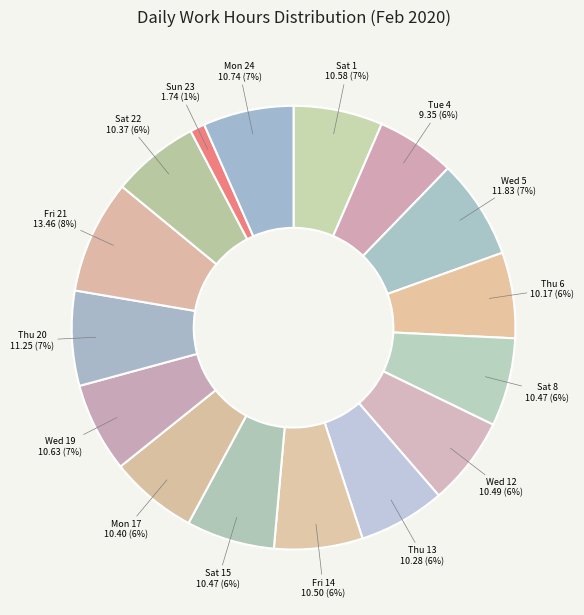

The Wed 19 slice represents 1% of the pie. True or false?

False